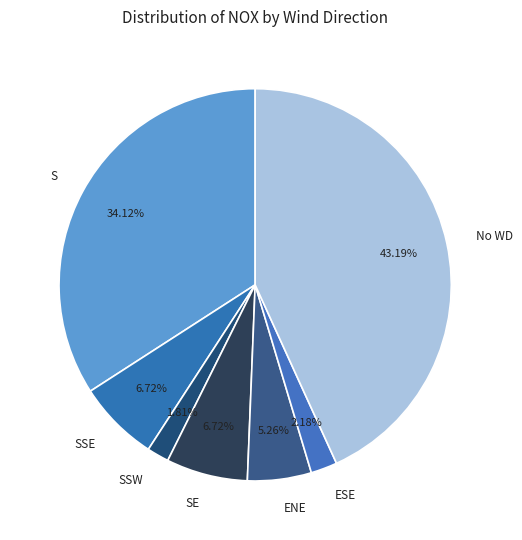

Between SSE and No WD, which is larger?

No WD